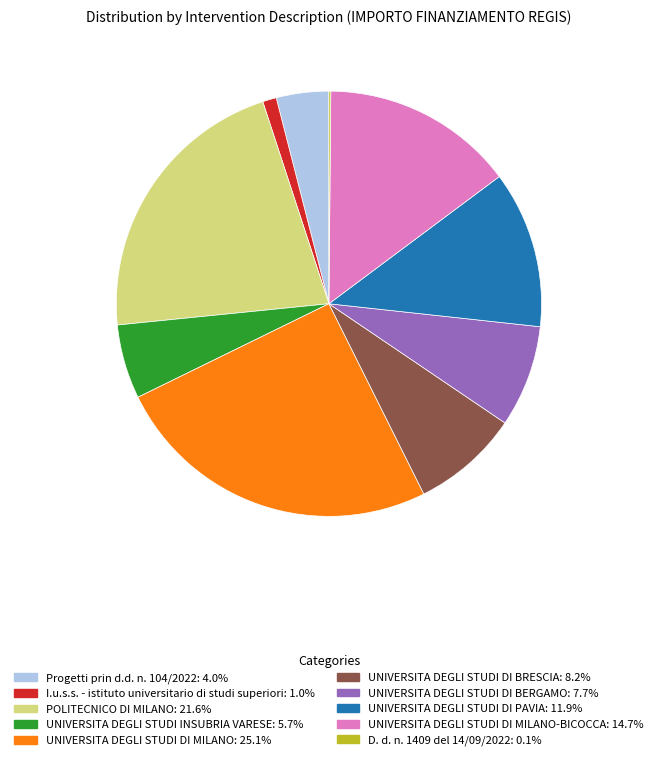

Does any single category account for the majority?

No